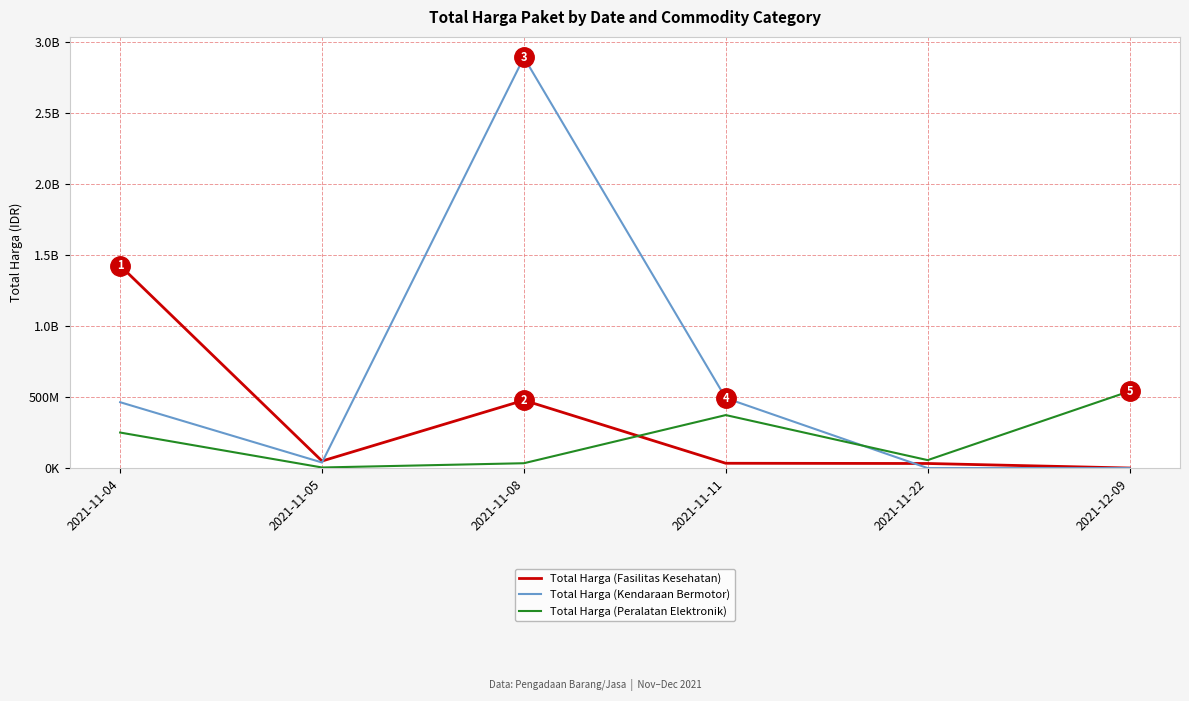

How many intersections are there between Total Harga (Fasilitas Kesehatan) and Total Harga (Kendaraan Bermotor)?

2